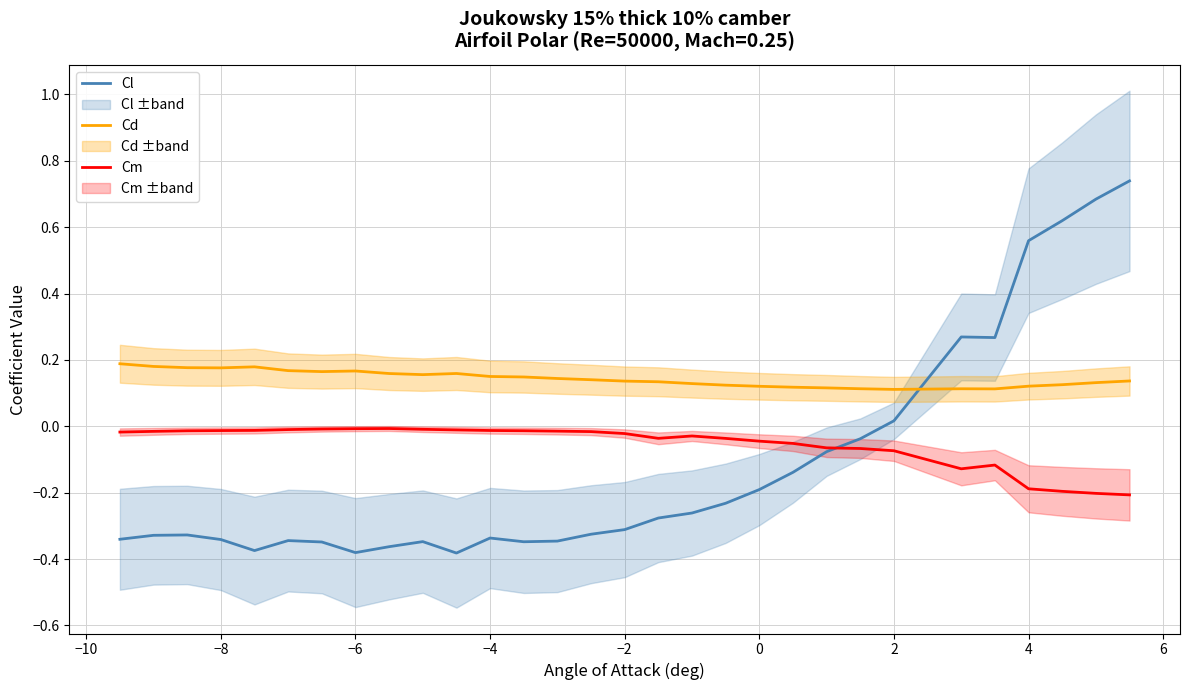

True or false: Cd and Cl cross at least once.

True